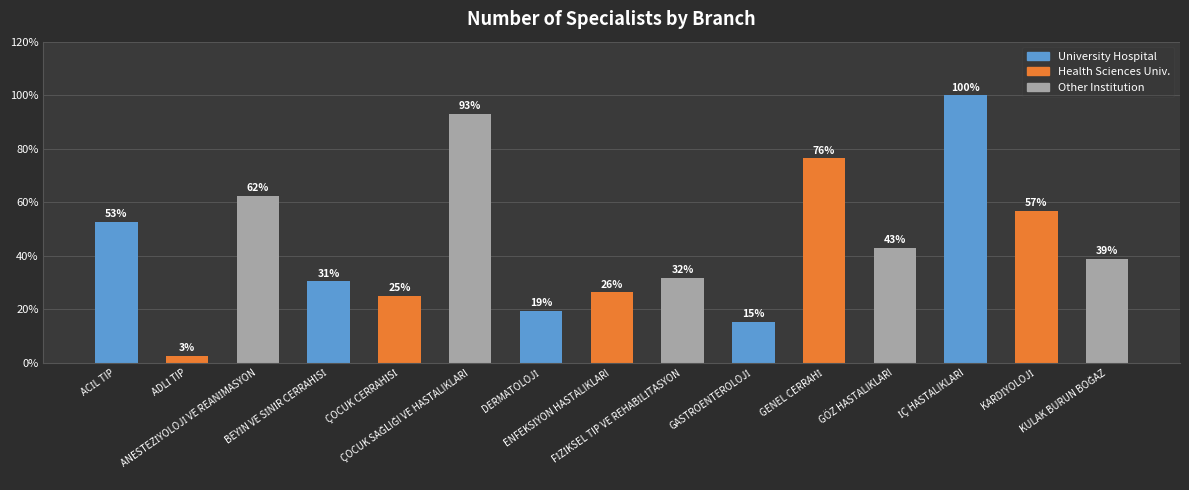

What is the difference between the maximum and minimum values?

97.2